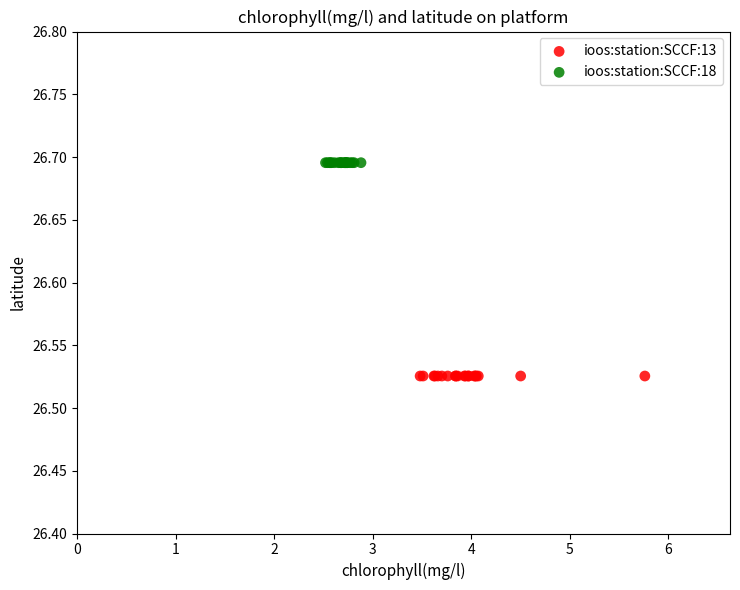

What are all the series names shown in the legend?

ioos:station:SCCF:13, ioos:station:SCCF:18